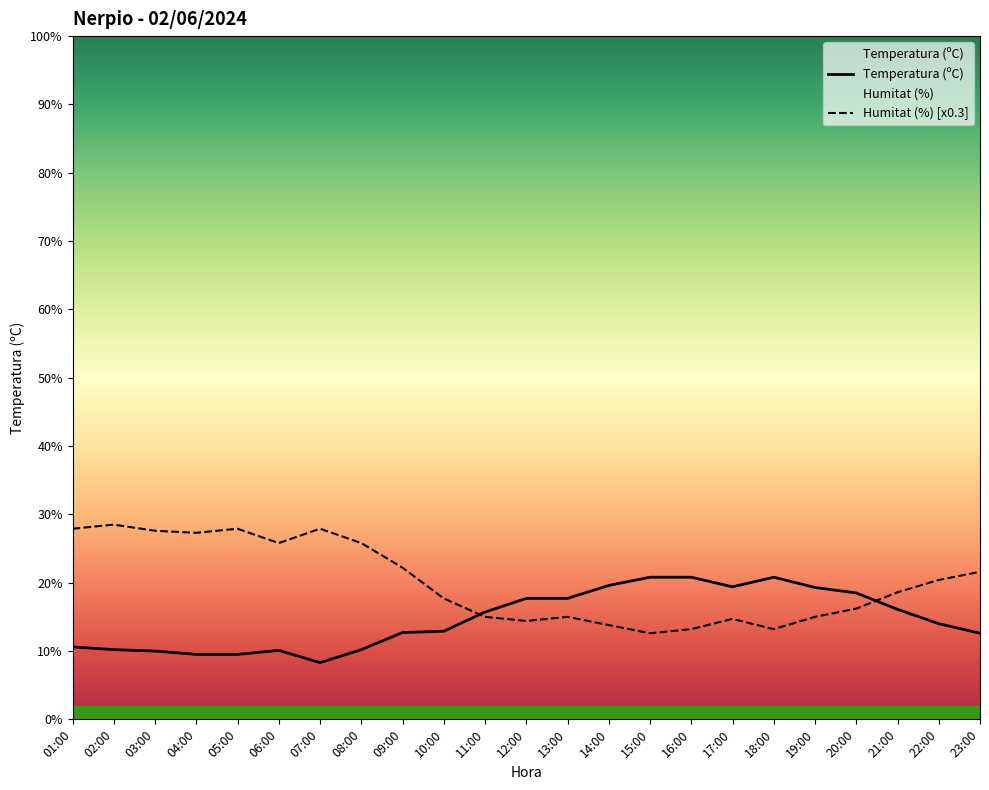

How many categories are shown in the chart?

23